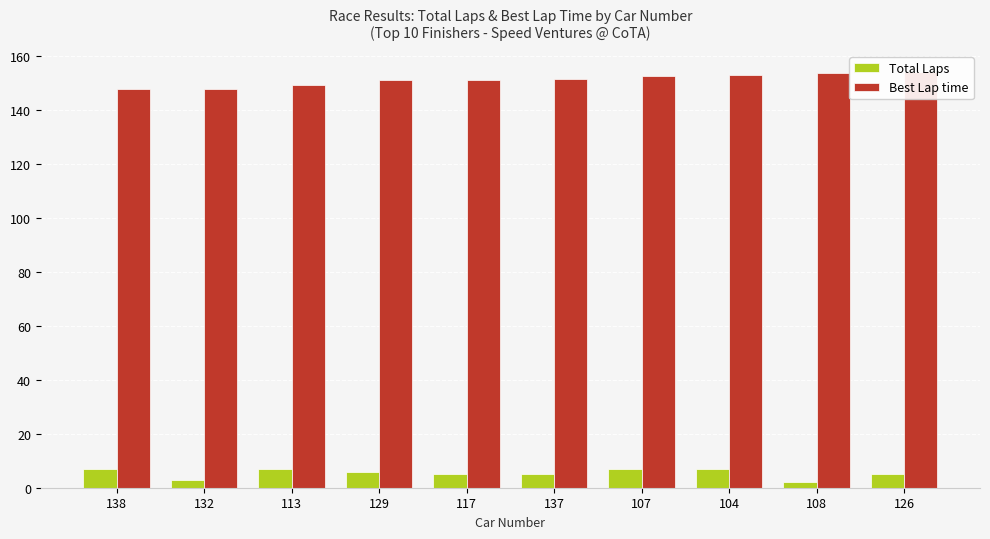

Is the value of Best Lap time at 113 greater than the value of Total Laps at 113?

Yes